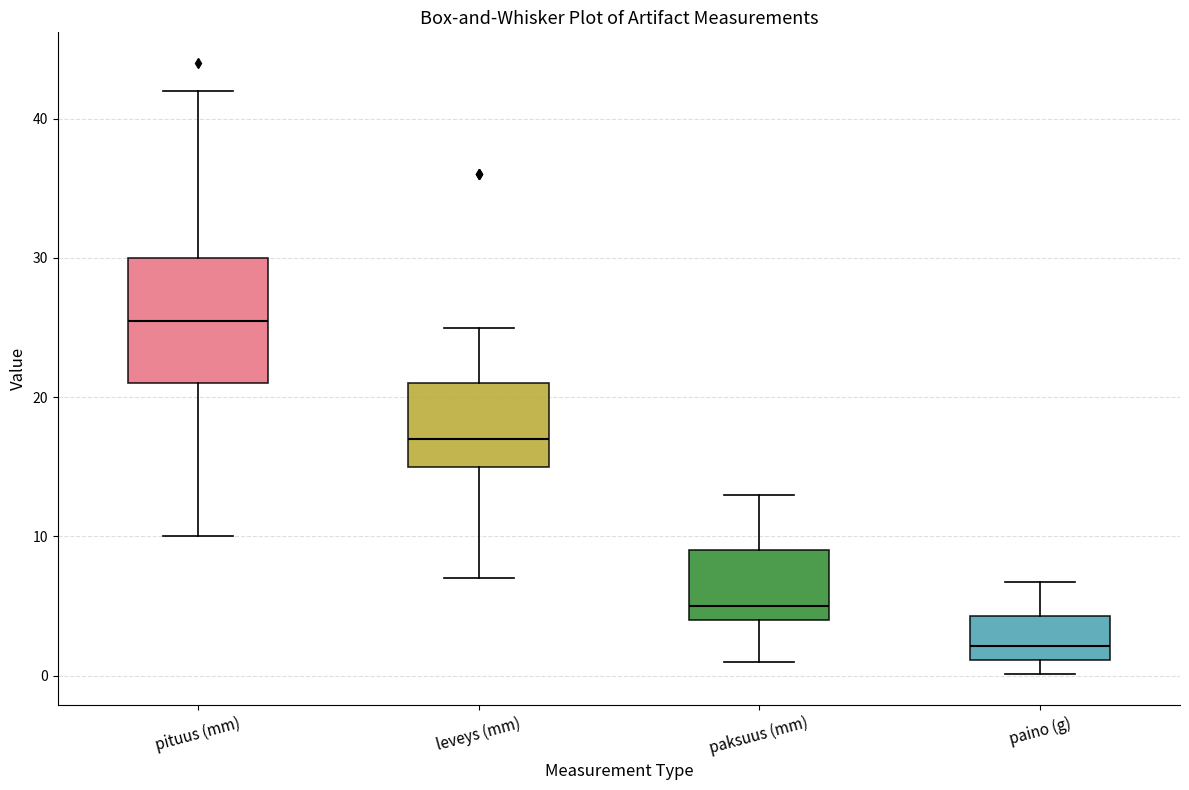

Which box is the tallest, from its lower edge to its upper edge?

pituus (mm)